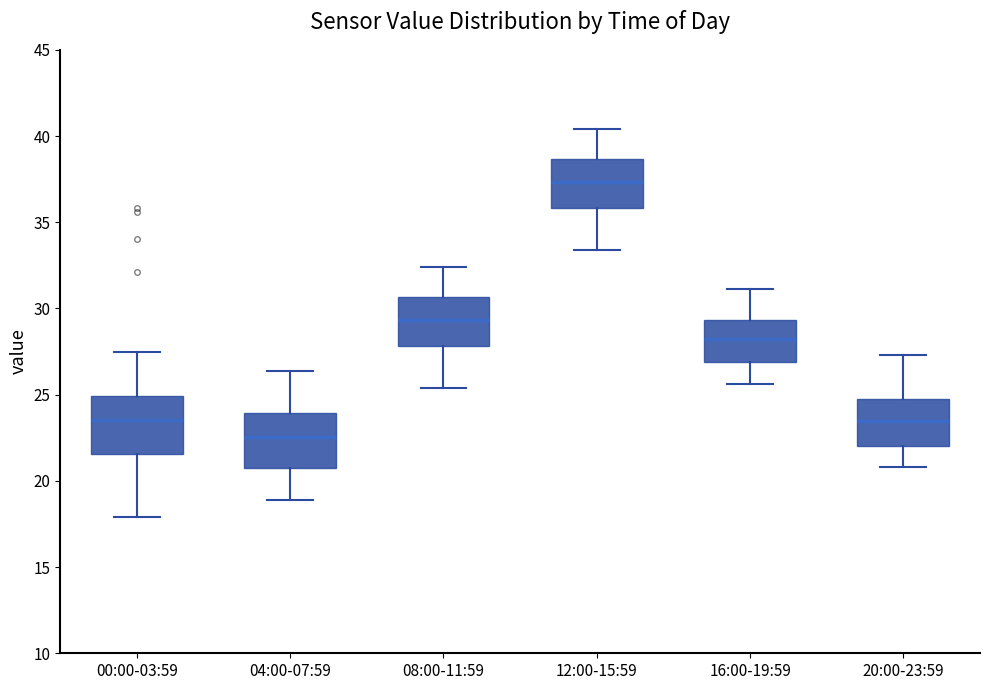

Where does the upper whisker of the box for 12:00-15:59 end on the y-axis? The values are not printed on the chart, so give them approximately, as read against the axis.

40.5